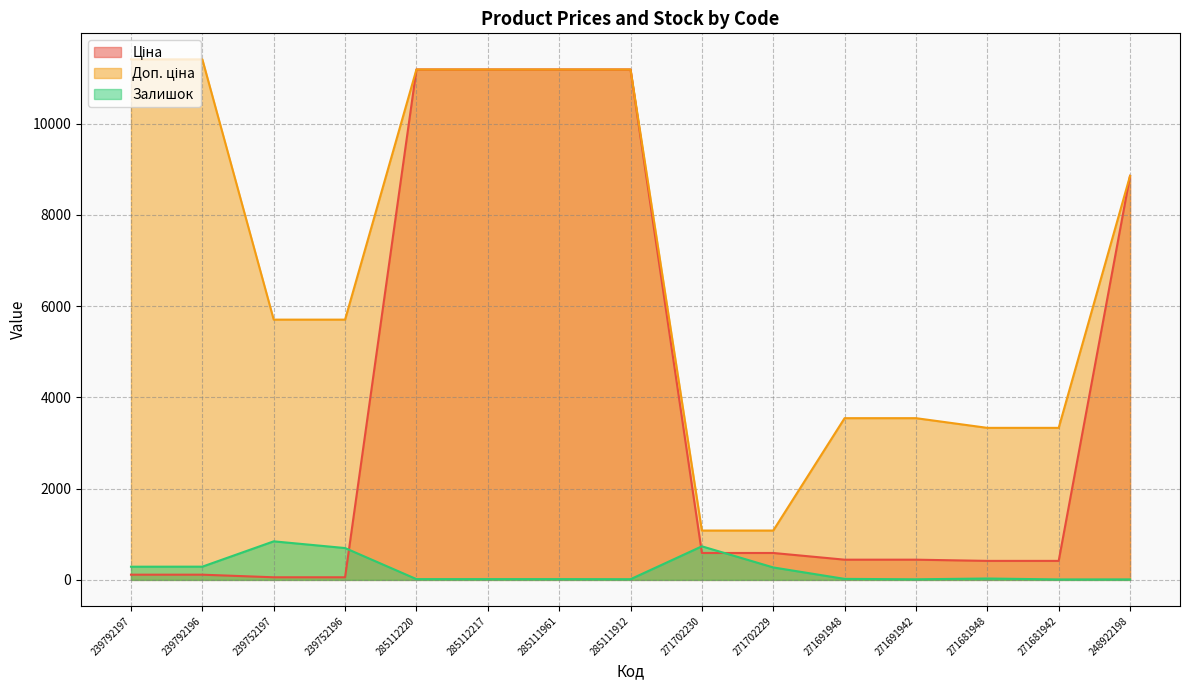

What is the highest value of the Залишок series?

845.0